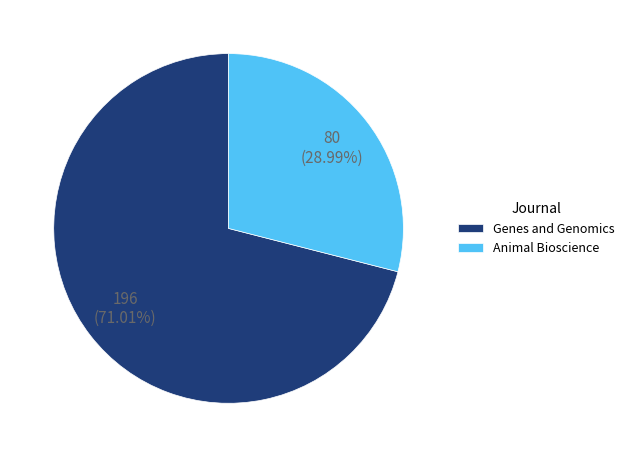

Which slice represents more than half of the pie?

Genes and Genomics